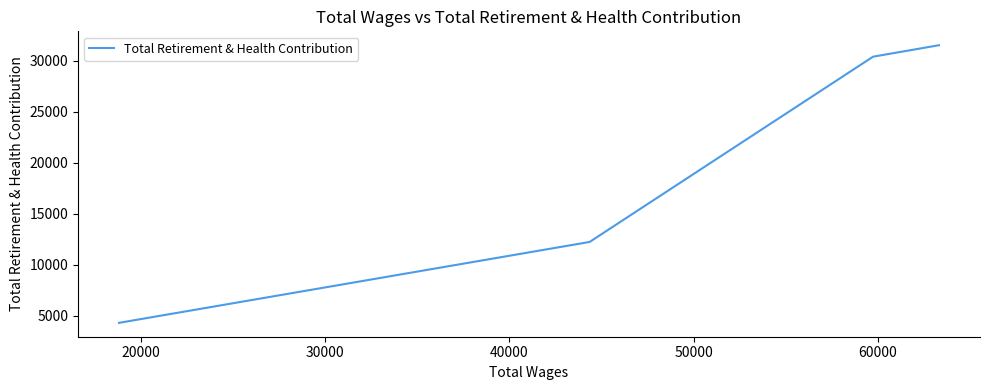

Does the chart display data point markers on the line(s)?

No